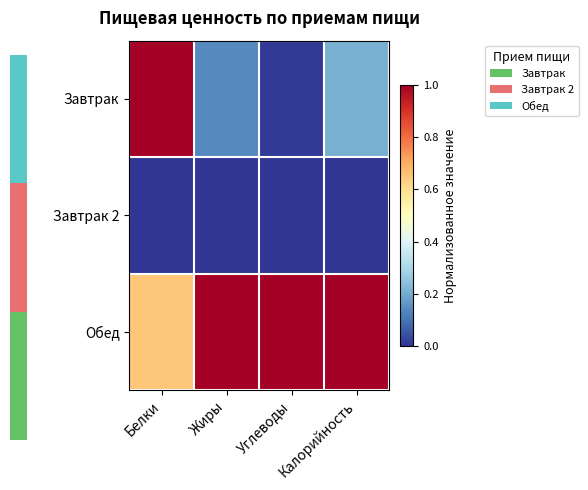

Which has a higher value, Калорийность or Углеводы?

Калорийность